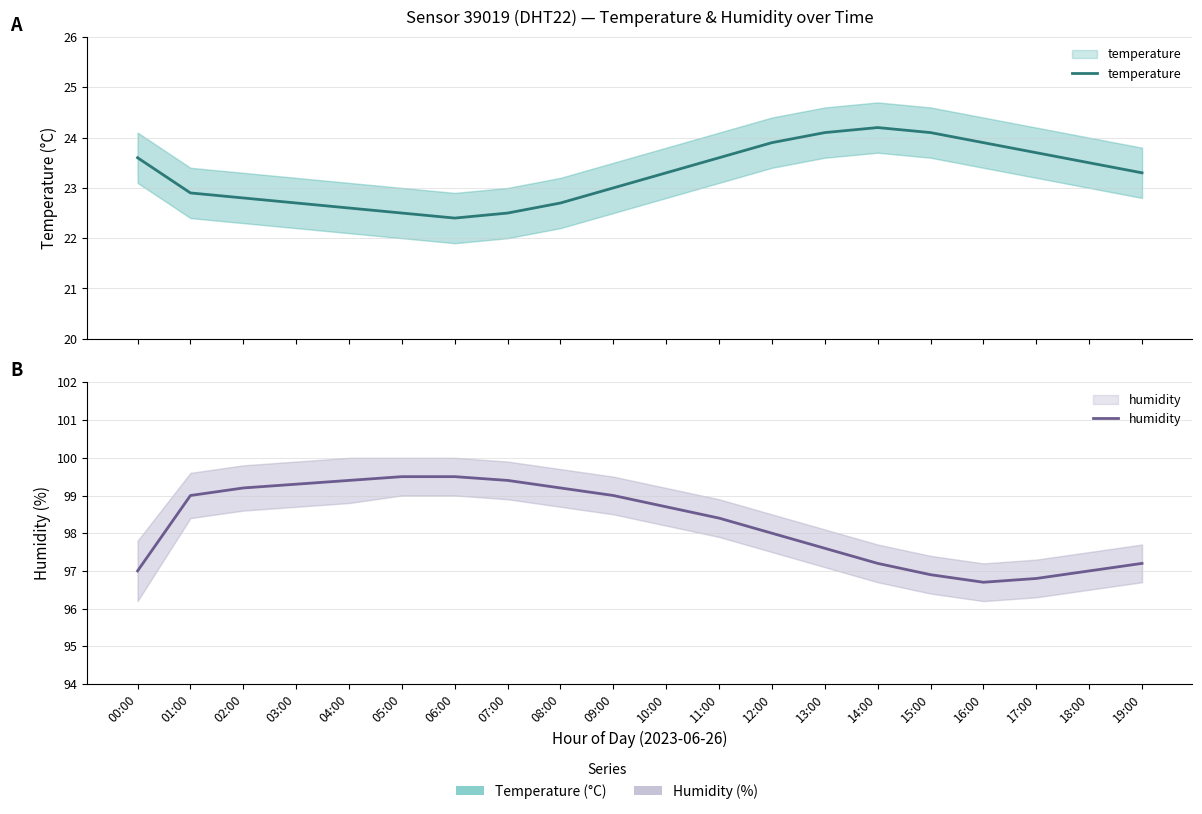

Reading left to right, list all the values displayed in this chart.

temperature: 23.6	22.9	22.8	22.7	22.6	22.5	22.4	22.5	22.7	23.0	23.3	23.6	23.9	24.1	24.2	24.1	23.9	23.7	23.5	23.3
humidity: 97.0	99.0	99.2	99.3	99.4	99.5	99.5	99.4	99.2	99.0	98.7	98.4	98.0	97.6	97.2	96.9	96.7	96.8	97.0	97.2